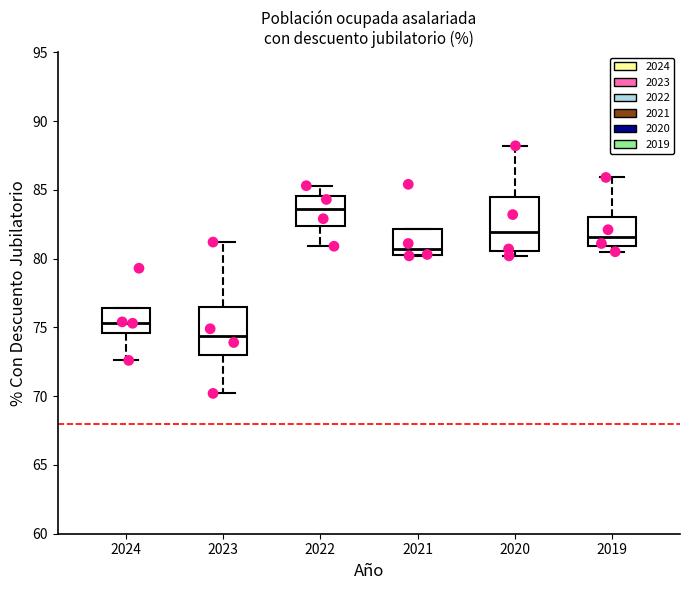

Where is the upper edge of the box at x = 2019 on the y-axis? The values are not printed on the chart, so give them approximately, as read against the axis.

83.0